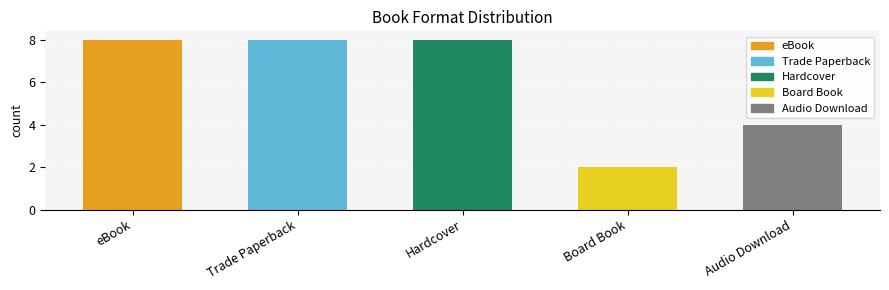

Are the bars grouped side by side (vs. stacked)?

No